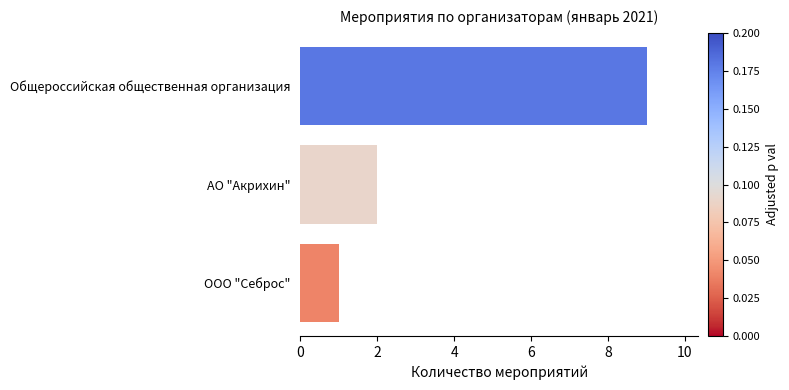

What is the average value?

4